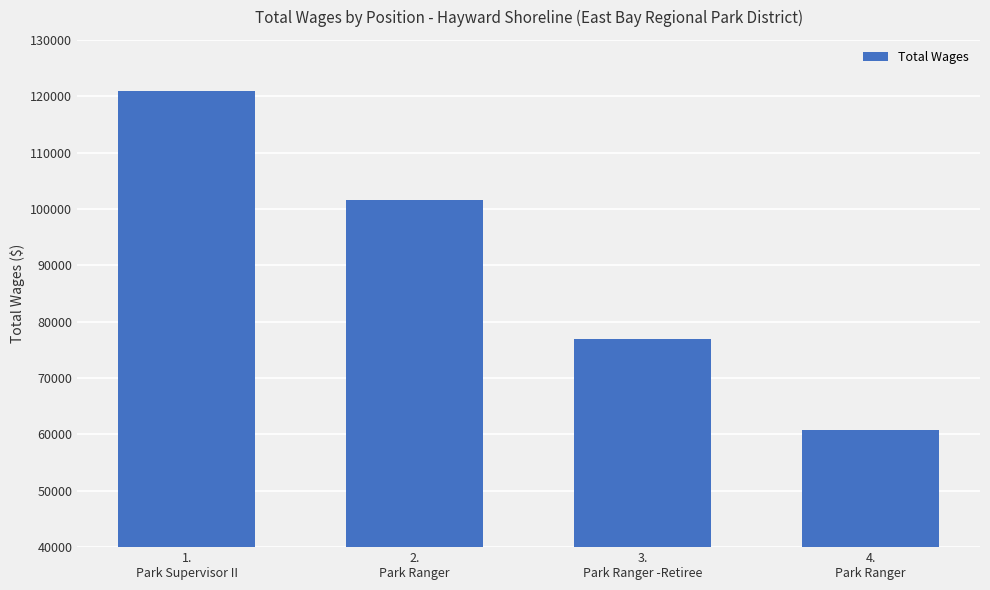

What is the value of the 2nd bar from the left?

101658